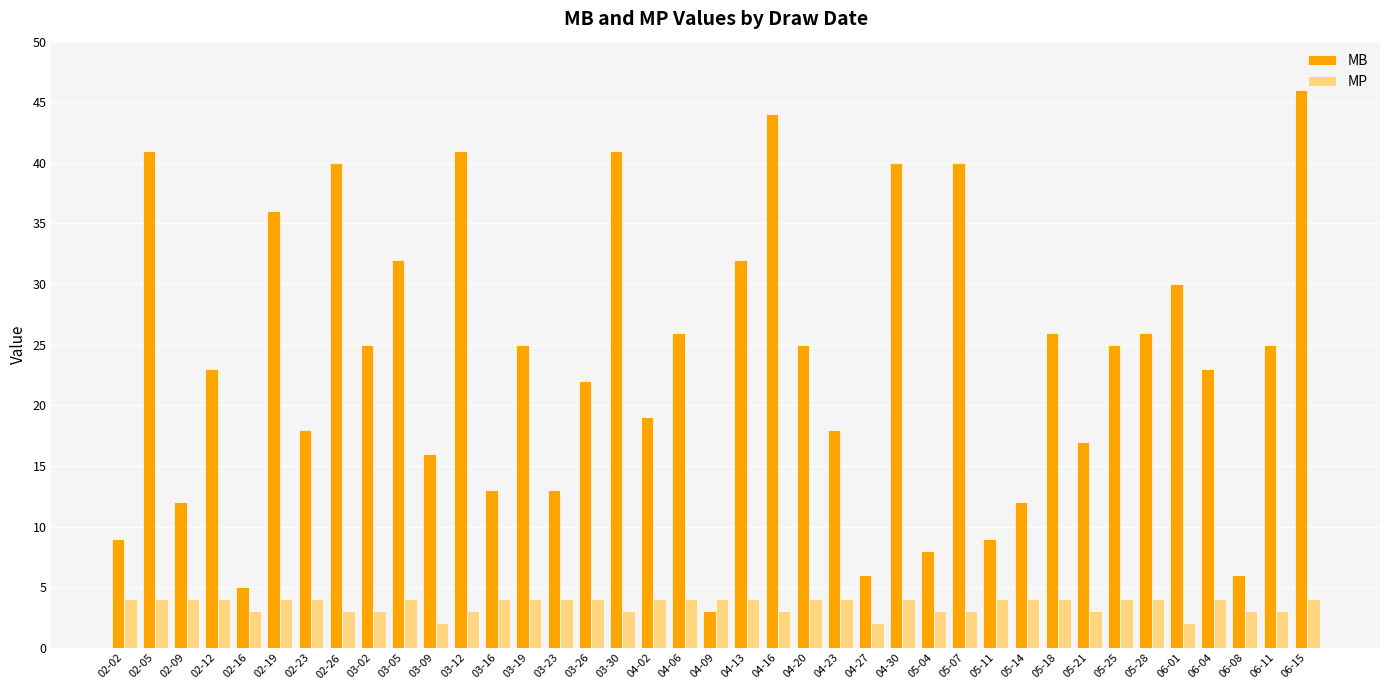

What is the label of the 27th bar from the right?

03-16